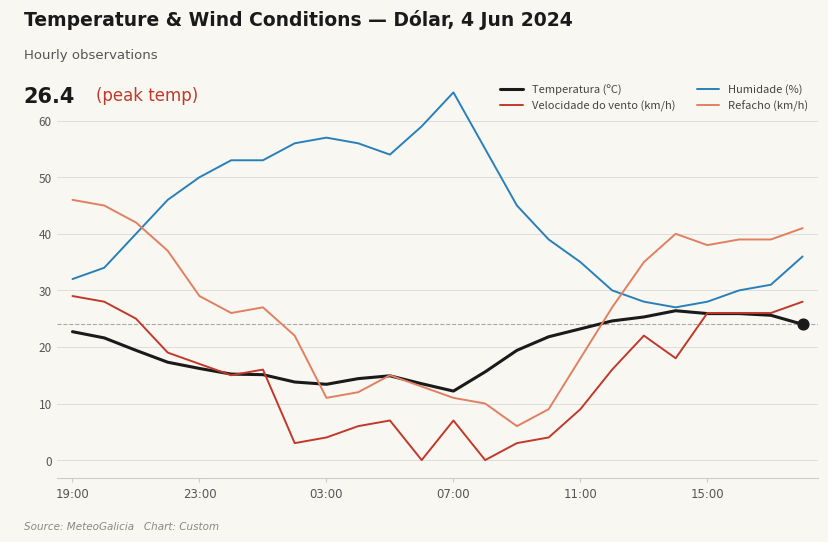

Which series has the largest total across all categories?

Humidade (%)